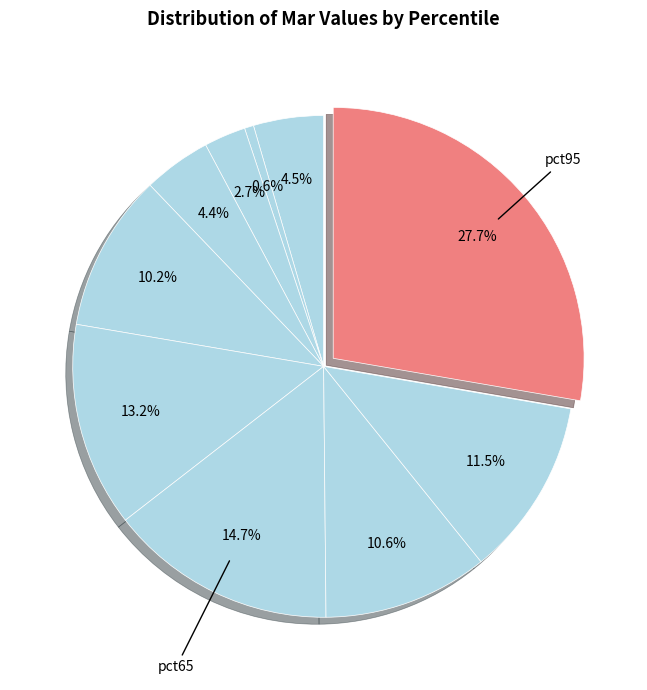

Count the number of slices in the pie.

10